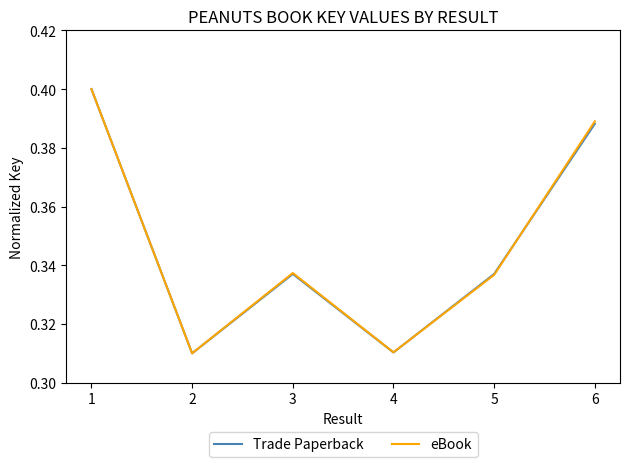

Is the value of Trade Paperback at 5 greater than the value of eBook at 1?

No